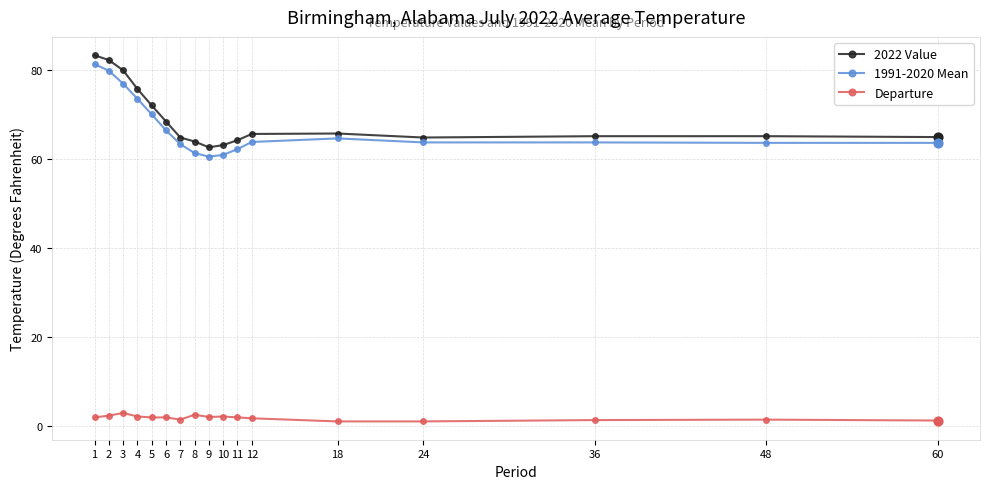

What is the spread (max minus min) of values at 3?

77.0